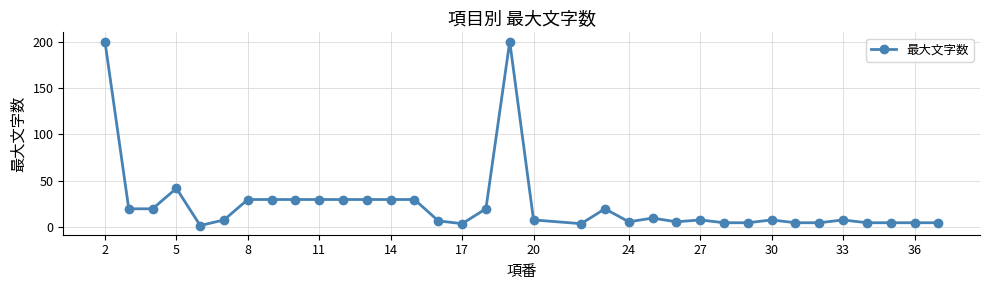

What is the difference between the maximum and second lowest values?

196